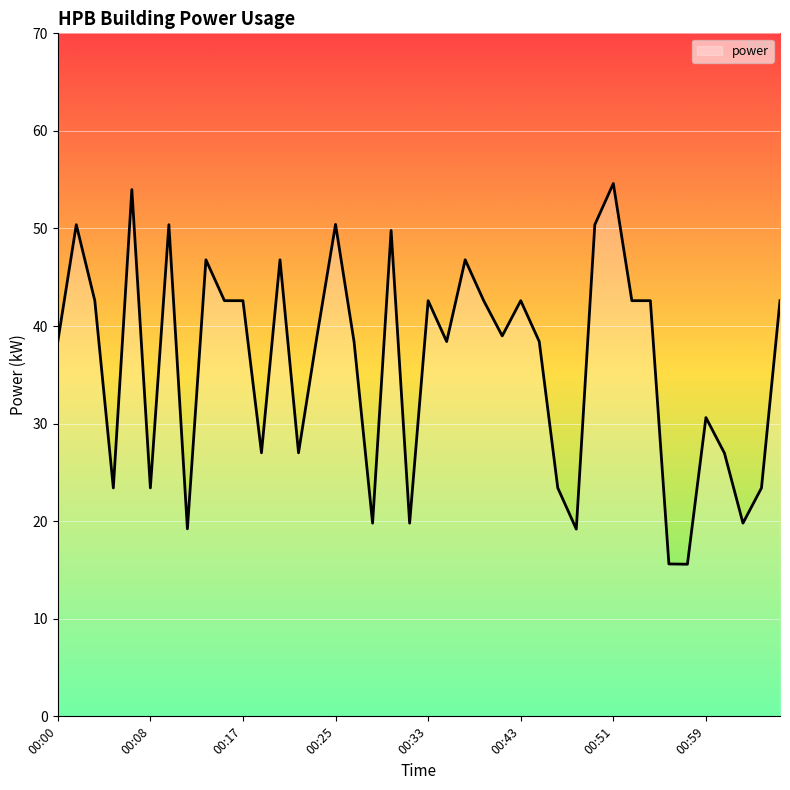

What is the greatest value displayed?

54.6